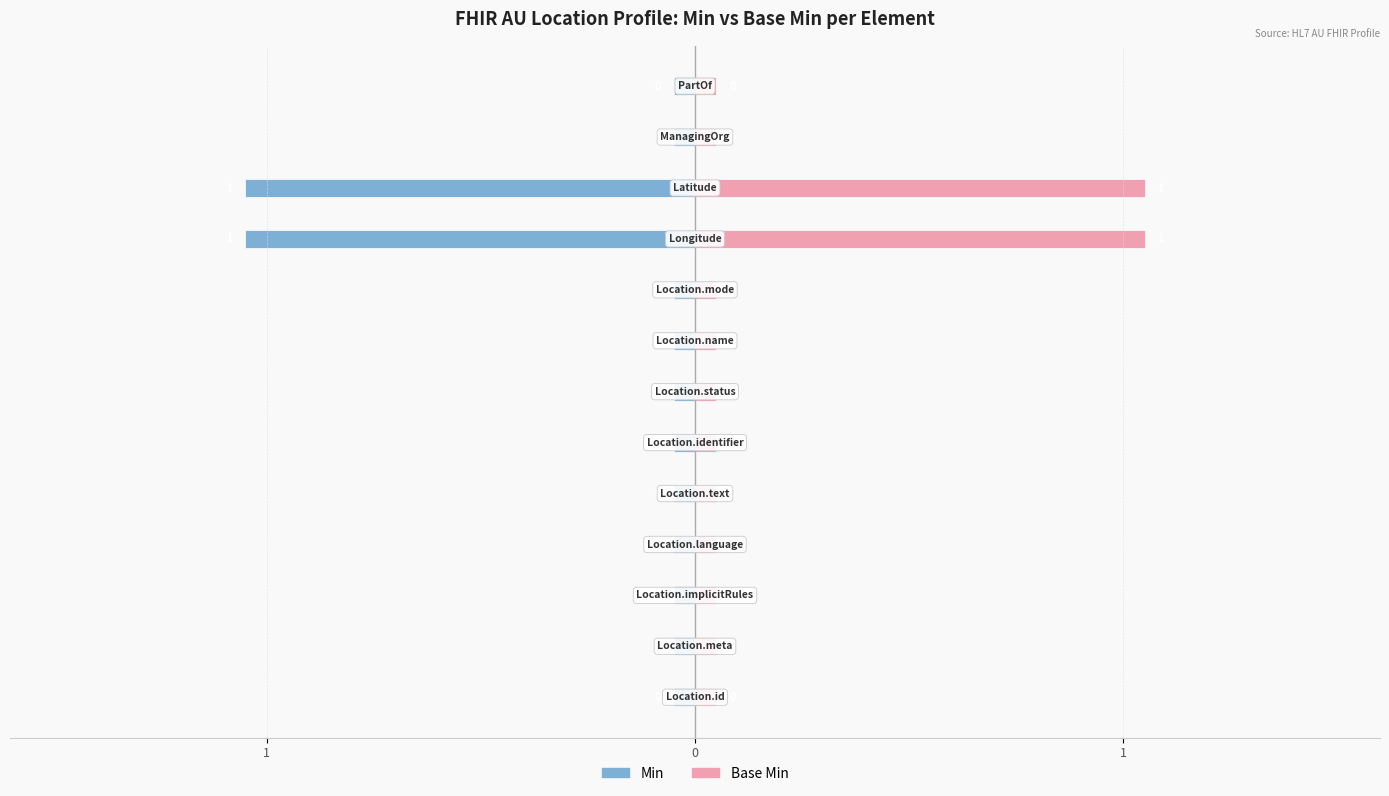

What are all the series names shown in the legend?

Min, Base Min